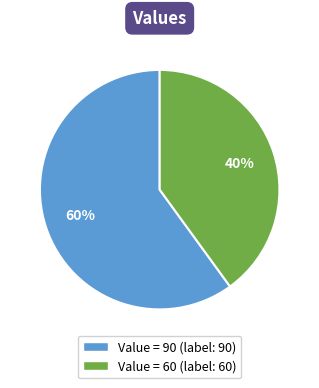

To the nearest percent, what portion does Value = 60 (label: 60) represent?

40%